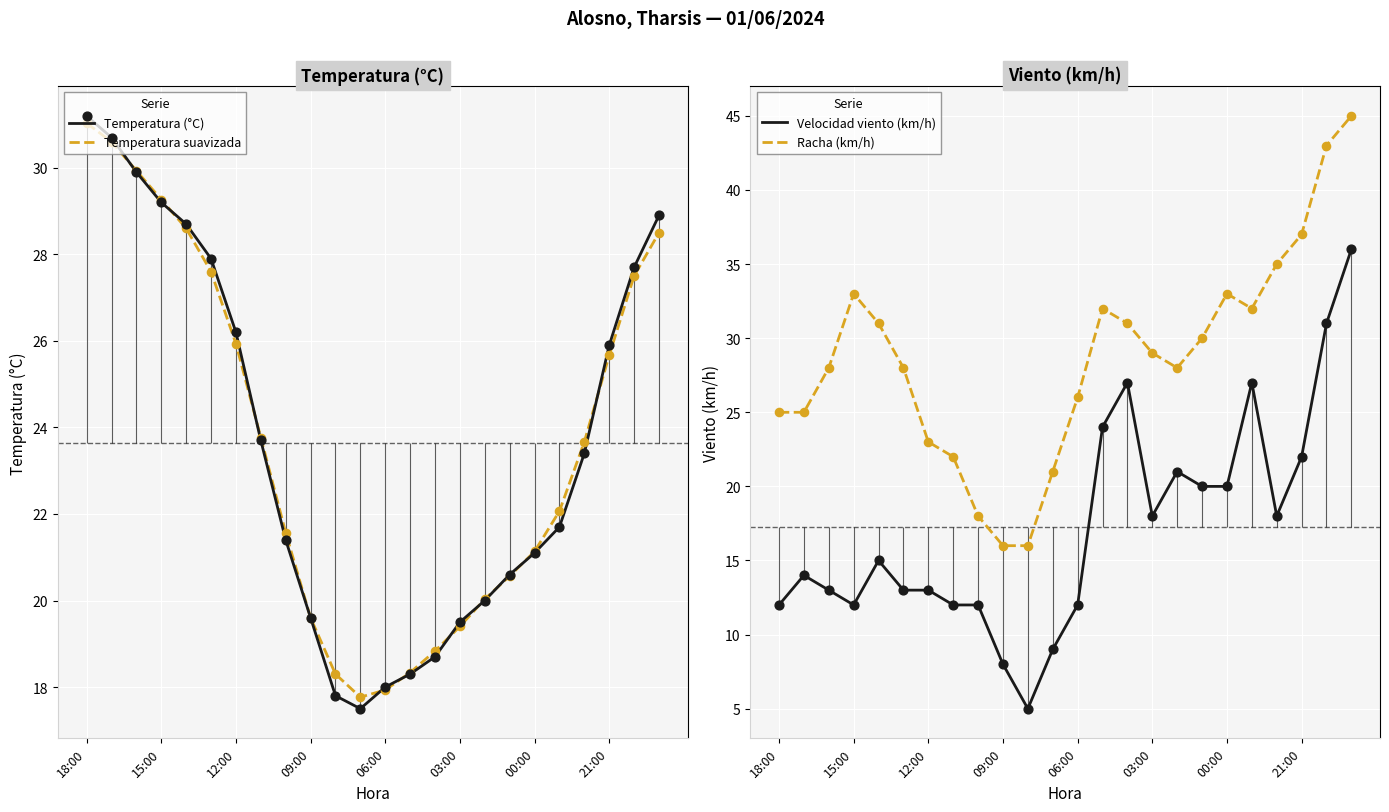

What are all the series names shown in the legend?

Temperatura (°C), Temperatura suavizada, Velocidad viento (km/h), Racha (km/h)